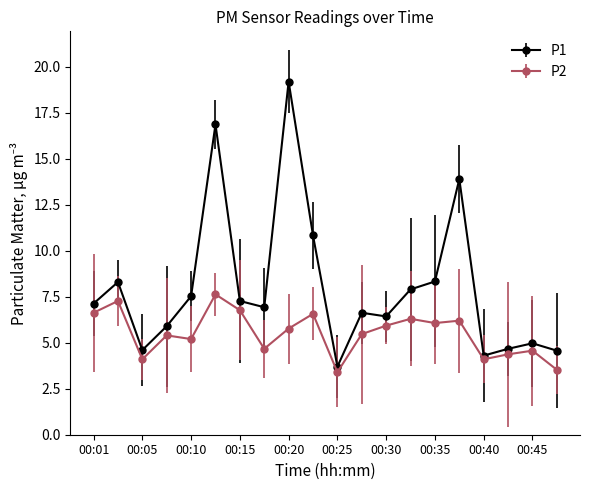

How many distinct data groups are displayed?

2